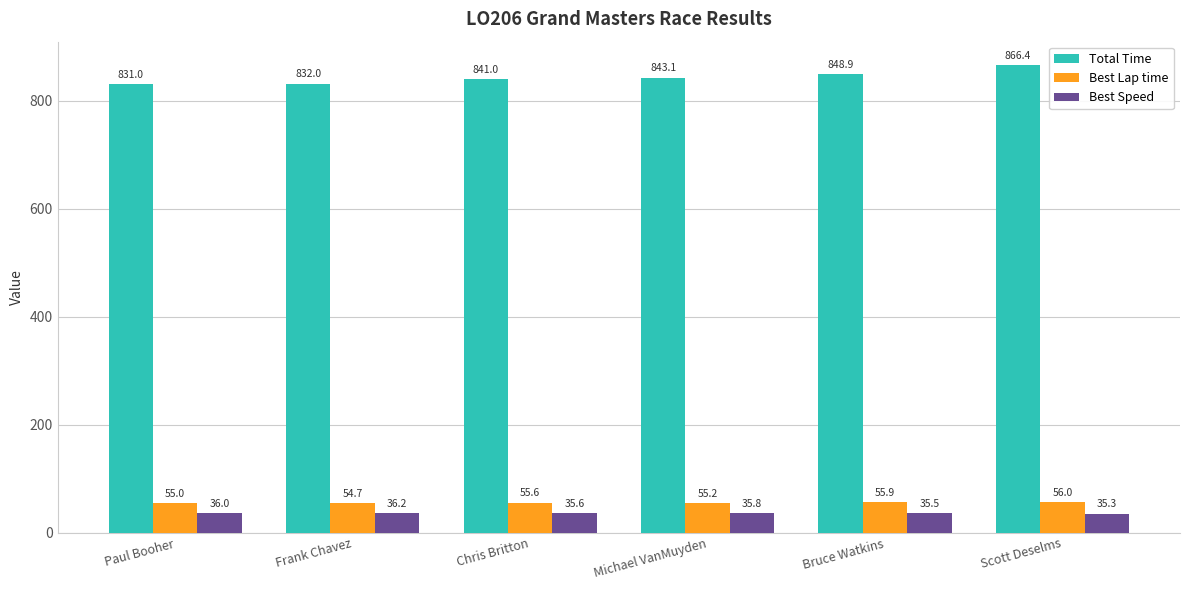

Which series has the largest range (max minus min)?

Total Time